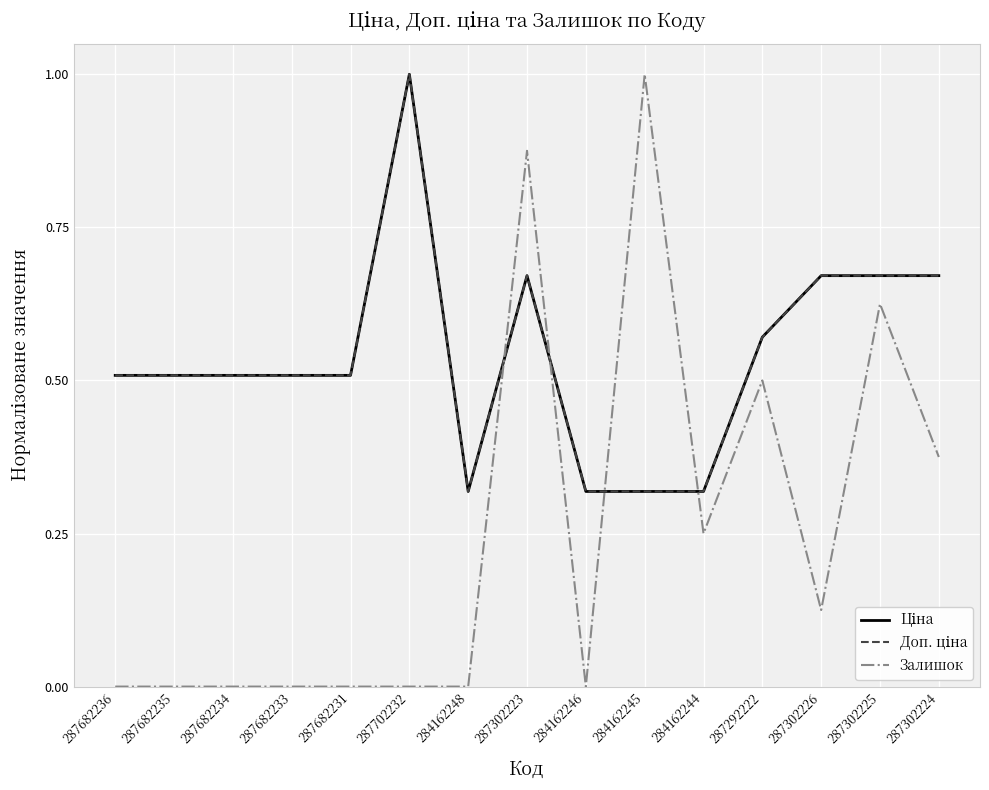

Is this an area chart (filled region under the line)?

No